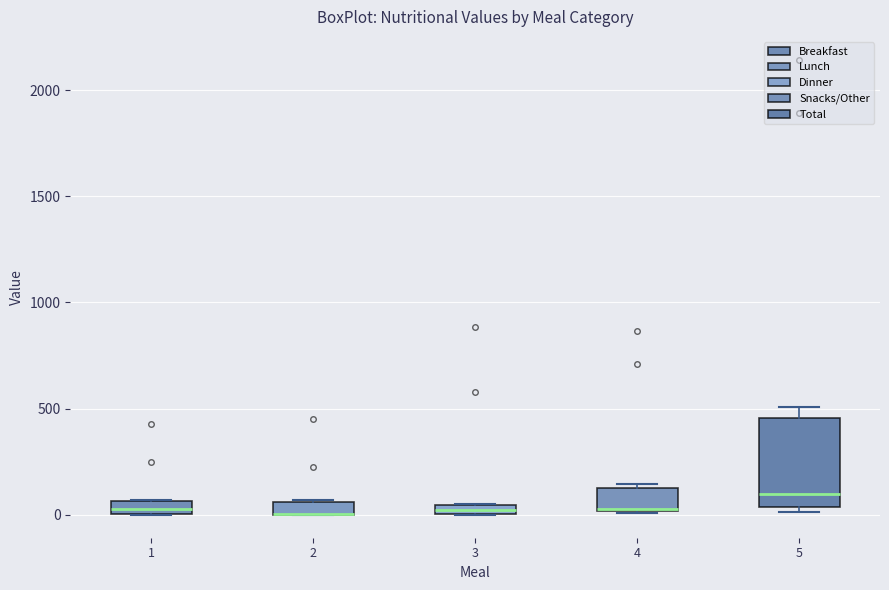

Comparing the boxes themselves (not the whiskers), which one is the tallest?

5